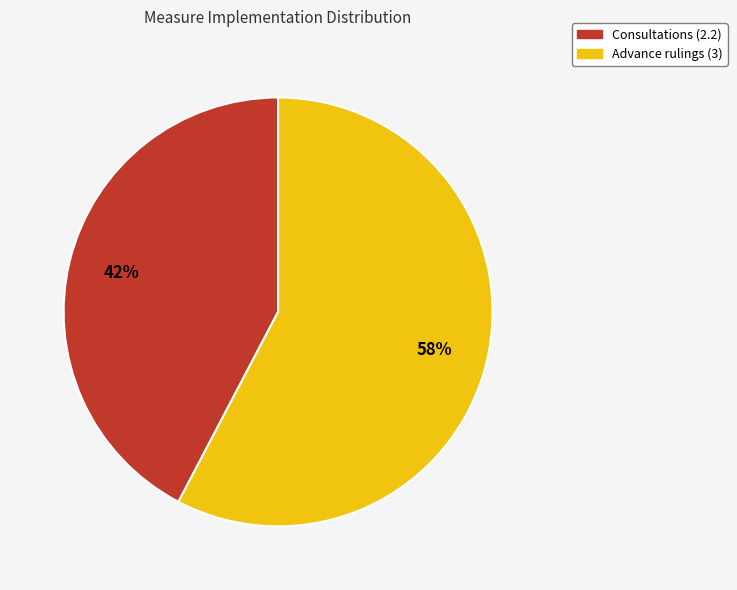

To the nearest percent, what is the average slice percentage?

50%